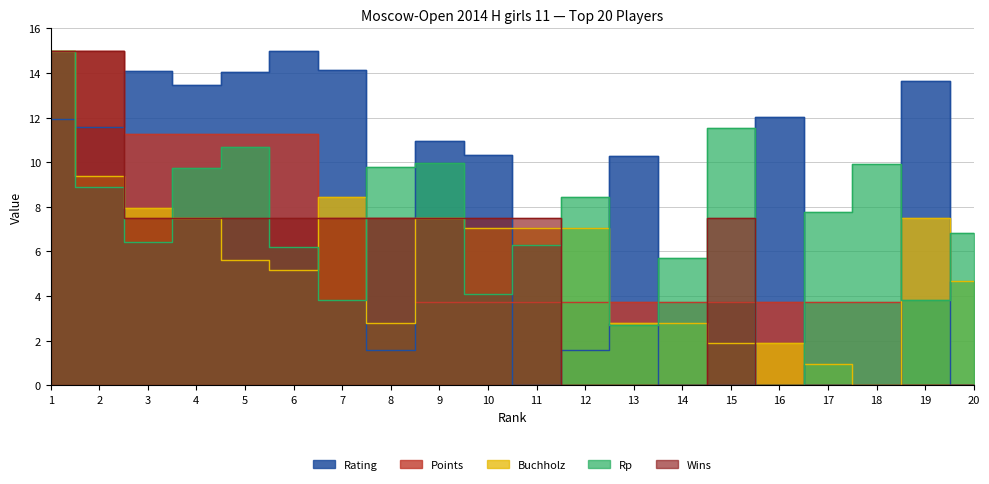

What is the difference between the maximum and minimum values in the Points series?

15.0